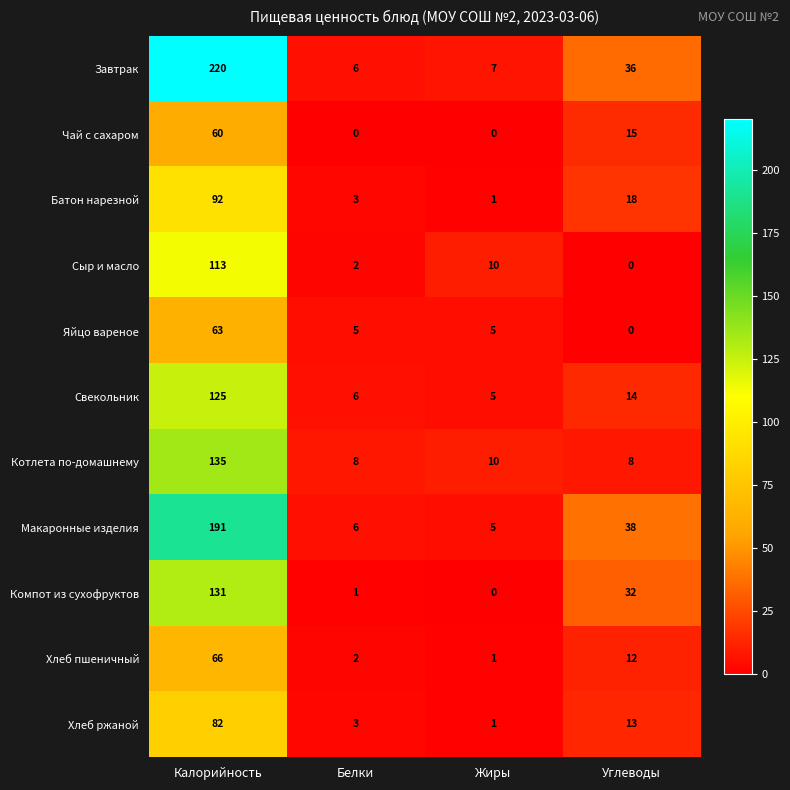

At which label is Котлета по-домашнему closest to 71?

Жиры